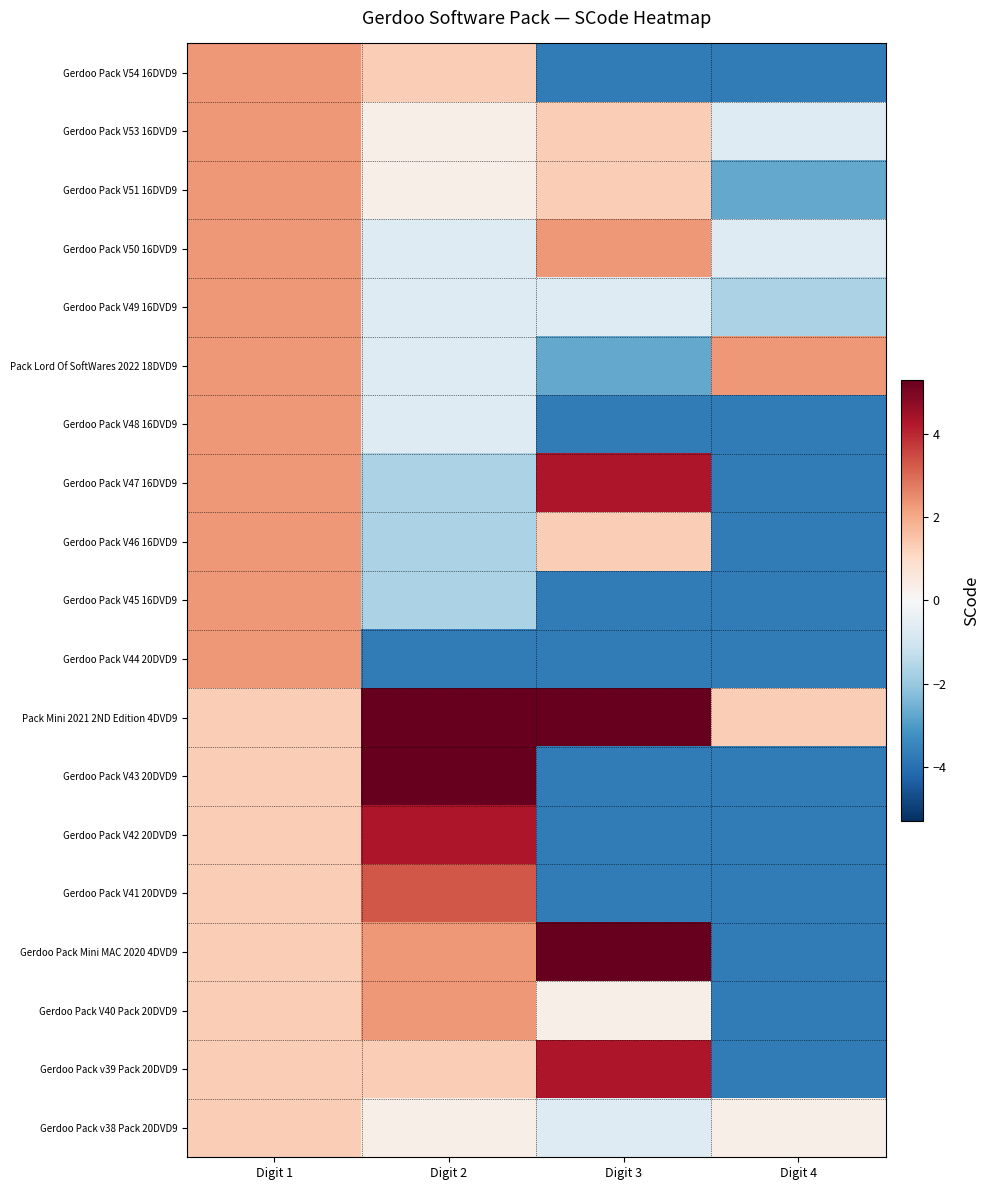

Between Digit 2 and Digit 3, which series saw the biggest shift?

Gerdoo Pack V43 20DVD9